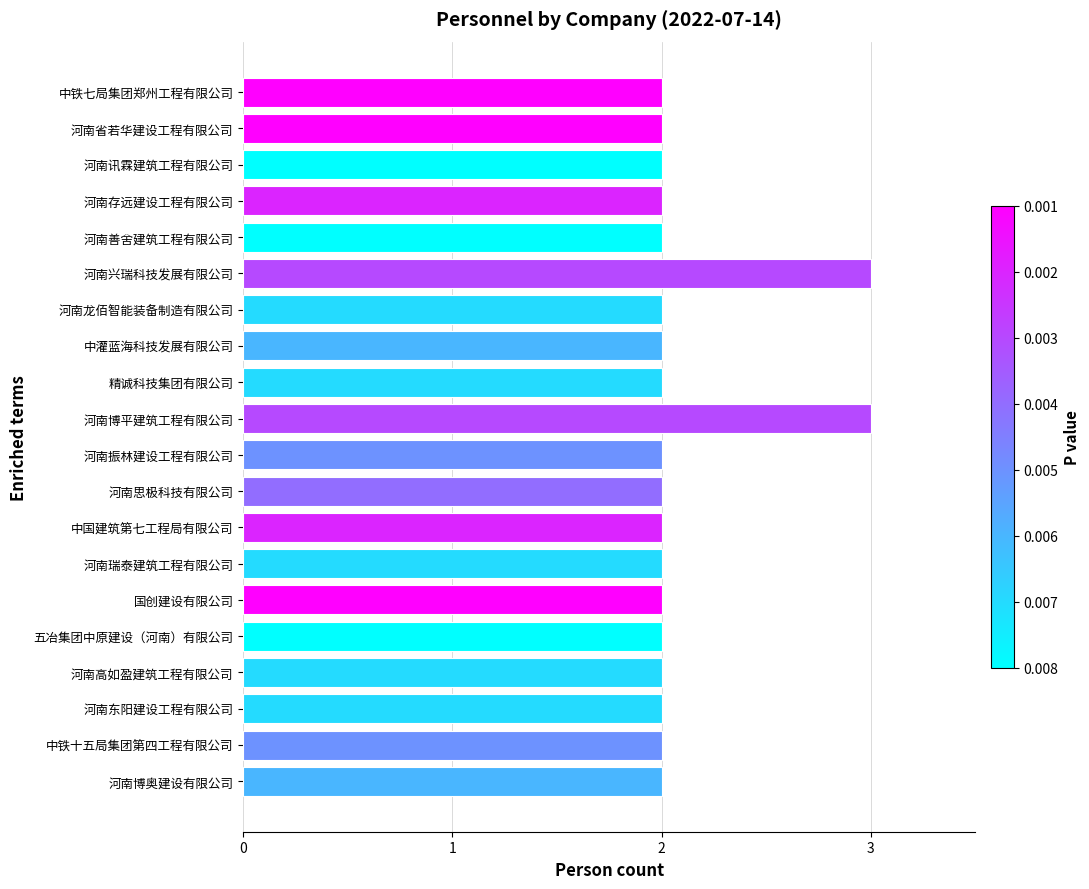

The chart shows a value of 2 at 五冶集团中原建设（河南）有限公司. True or false?

True